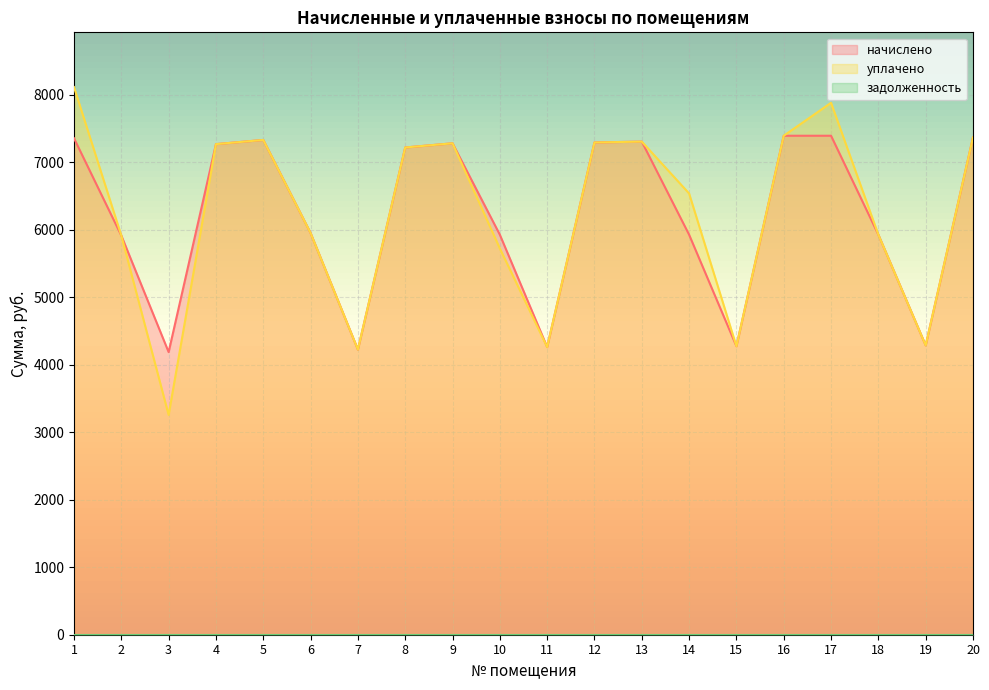

What is the highest value of the начислено series?

7389.9